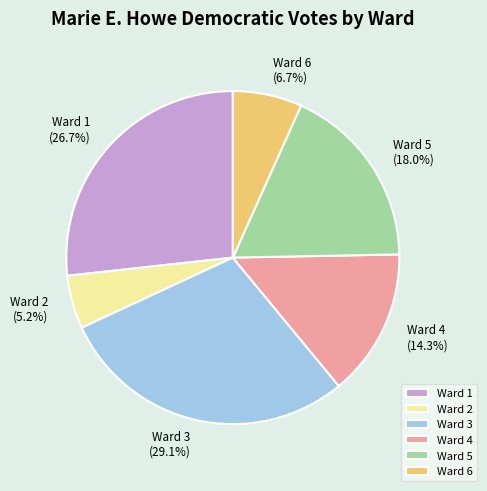

How many slices are in this pie chart?

6